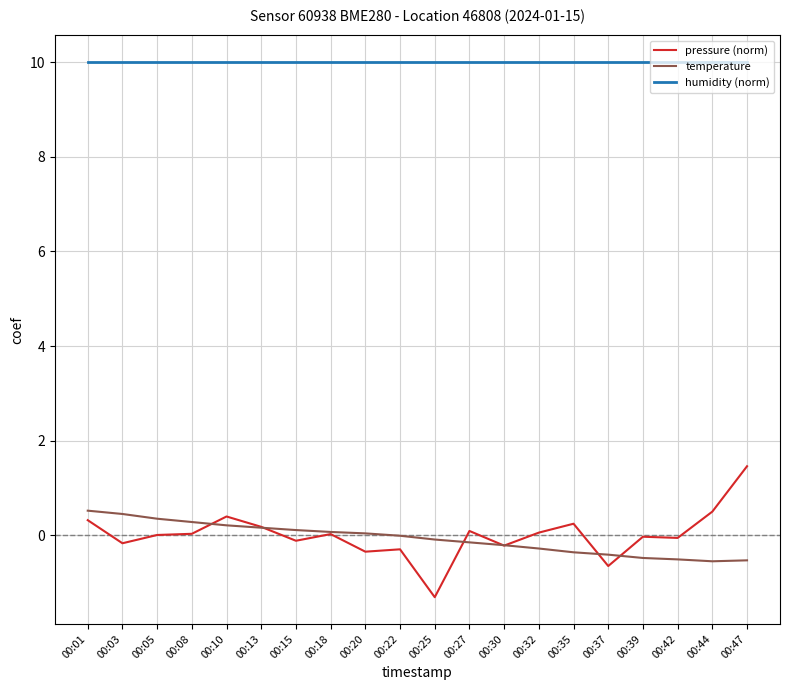

What is the minimum value for pressure (norm)?

-1.3